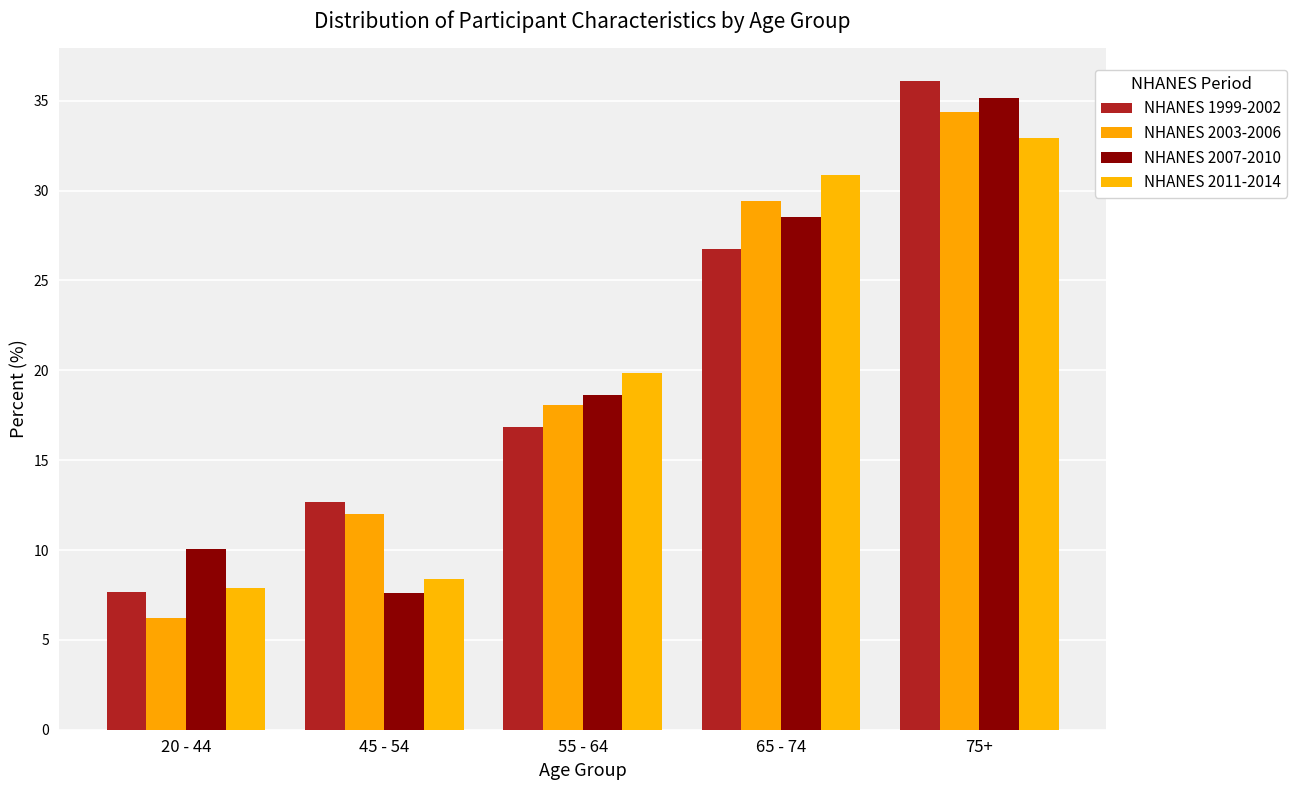

What is the maximum value shown in the chart?

36.1